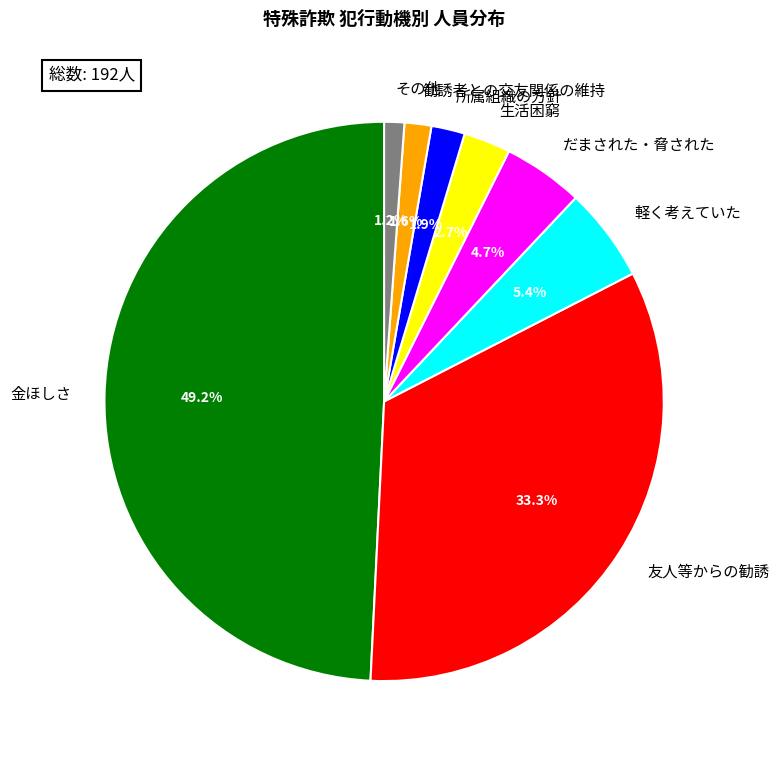

Is it true that 軽く考えていた is 17% of the pie?

False